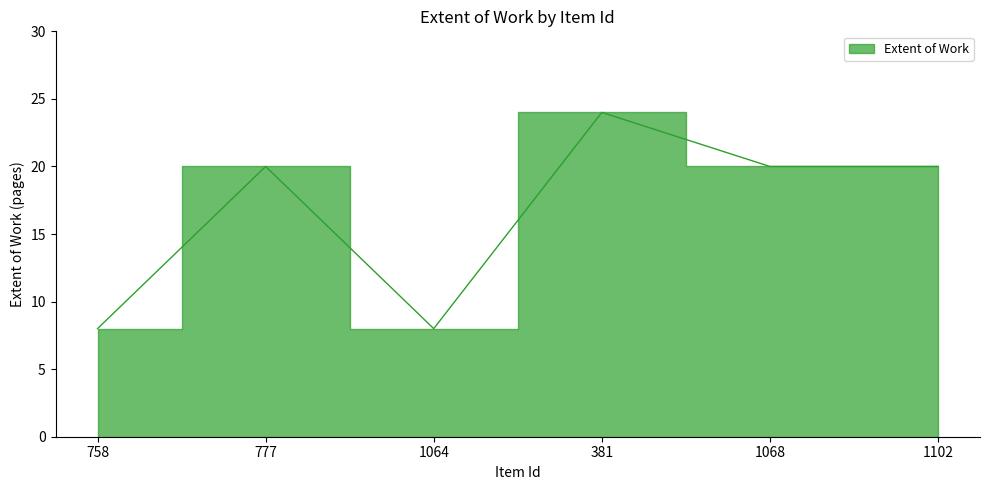

What is the difference between the second highest and second lowest values?

12